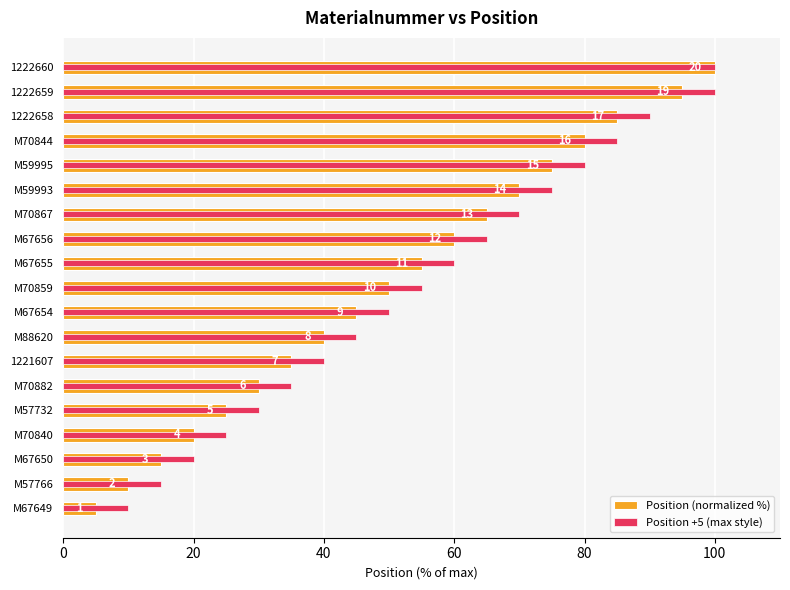

The value of Position +5 (max style) at M57732 is 48.6. True or false?

False